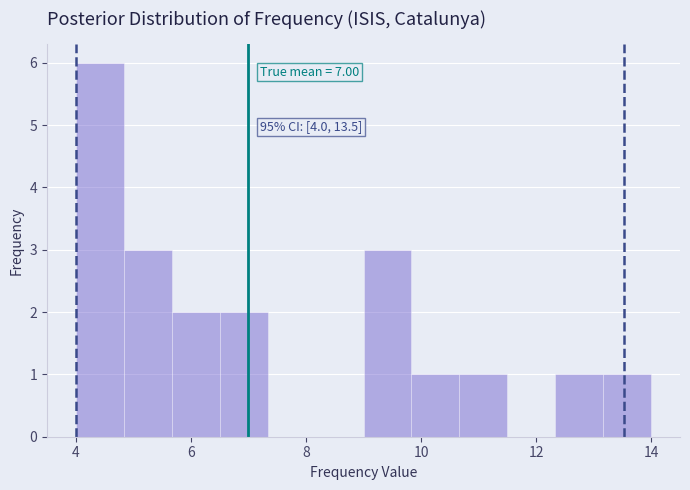

Over which range of the x-axis is the bar tallest?

4.0 to 4.8